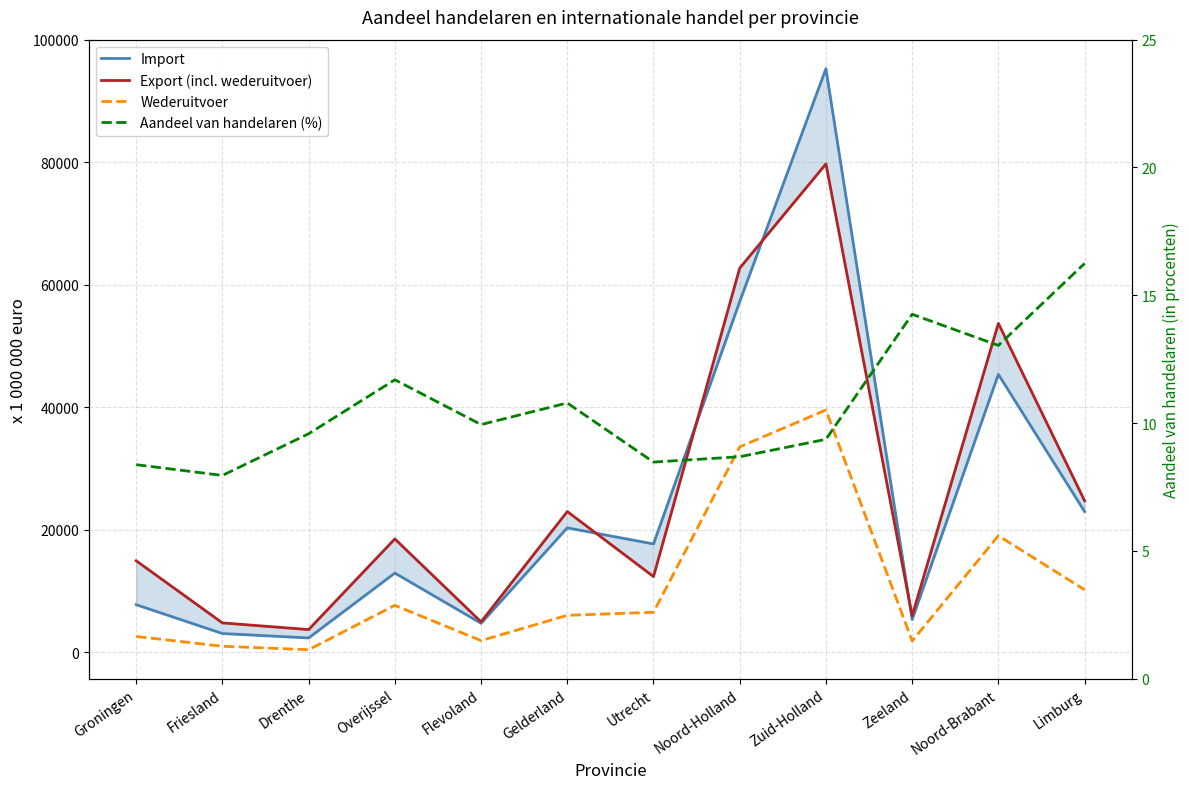

Where is the first local maximum for Export (incl. wederuitvoer)?

Overijssel